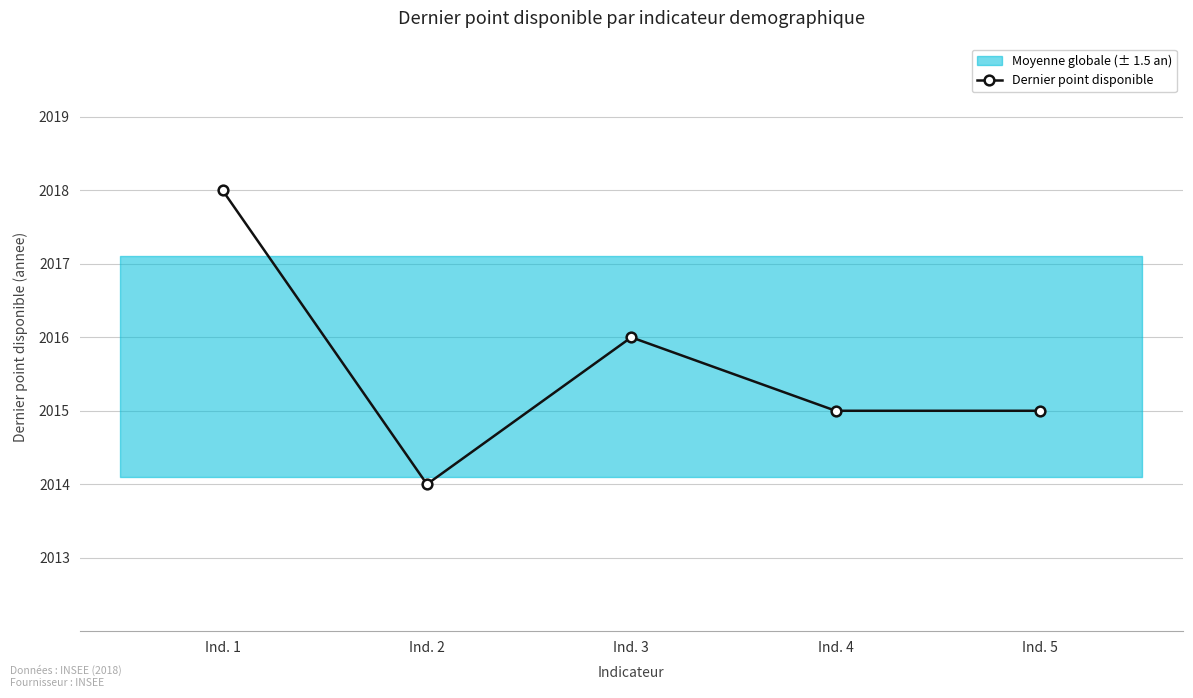

At which category does the data reach its first local peak?

Ind. 3